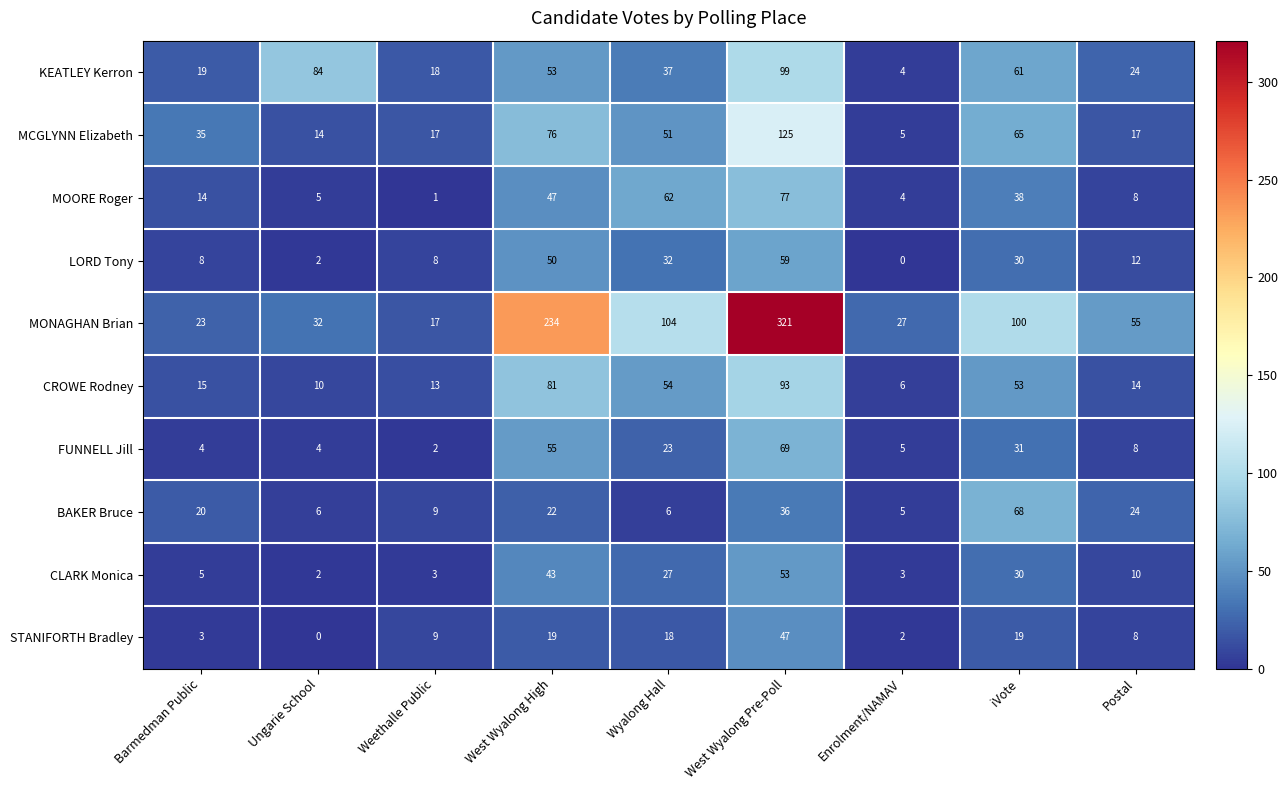

Is it true that KEATLEY Kerron equals 61 at iVote?

True